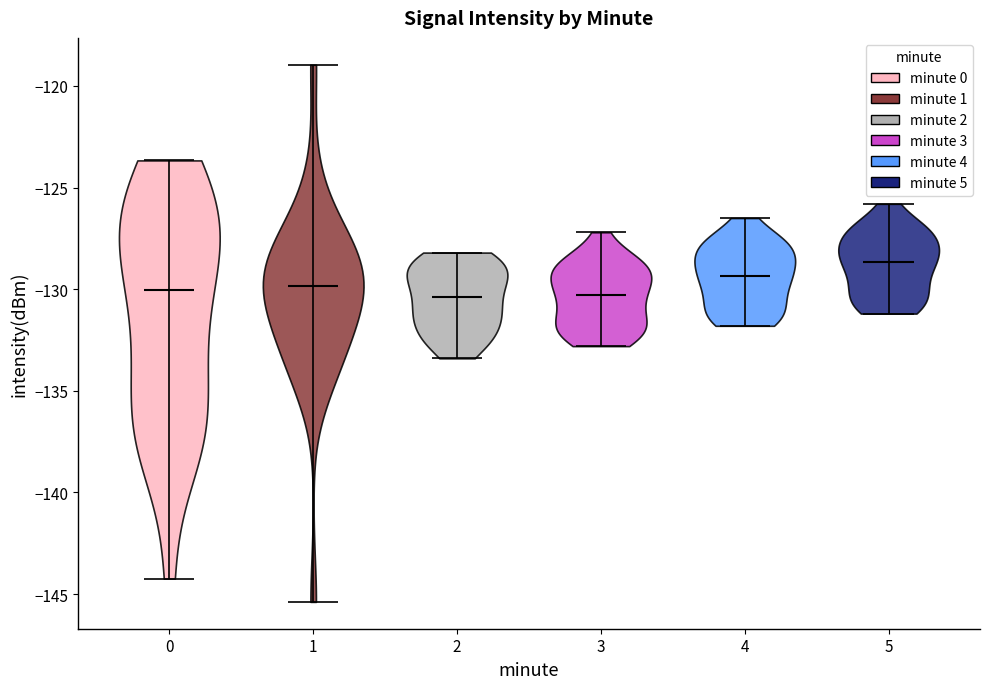

Reading left to right, read every violin against the y-axis: where its median line is, and the lowest and highest points it reaches. The values are not printed on the chart, so give them approximately, as read against the axis.

0: median line -130.0, lowest point -144.0, highest point -123.5
1: median line -130.0, lowest point -145.5, highest point -119.0
2: median line -130.5, lowest point -133.5, highest point -128.0
3: median line -130.5, lowest point -133.0, highest point -127.0
4: median line -129.5, lowest point -132.0, highest point -126.5
5: median line -128.5, lowest point -131.0, highest point -126.0